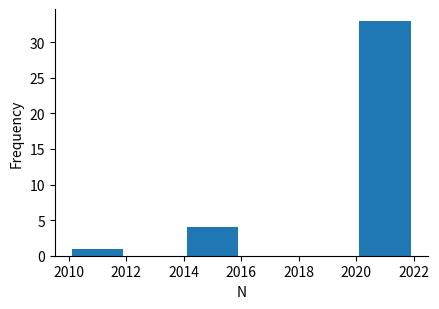

Reading left to right, transcribe this chart: for each bar, give the range it covers on the x-axis and its height. The values are not printed on the chart, so give them approximately, as read against the axis.

2010 to 2012: 1
2012 to 2014: 0
2014 to 2016: 4
2016 to 2018: 0
2018 to 2020: 0
2020 to 2022: 33